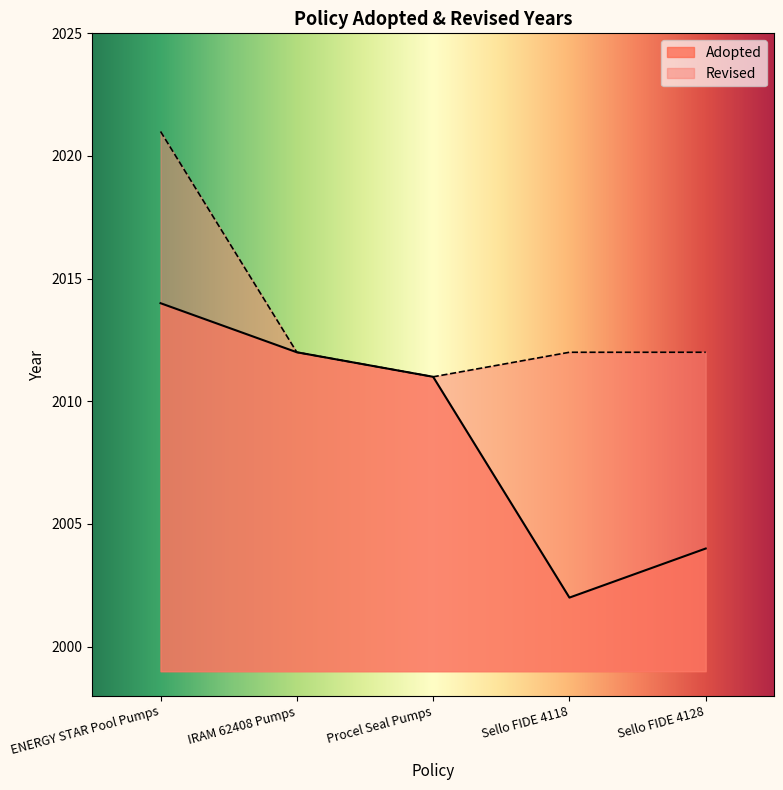

What is the difference between the values at Procel Seal Pumps and Sello FIDE 4118?

9